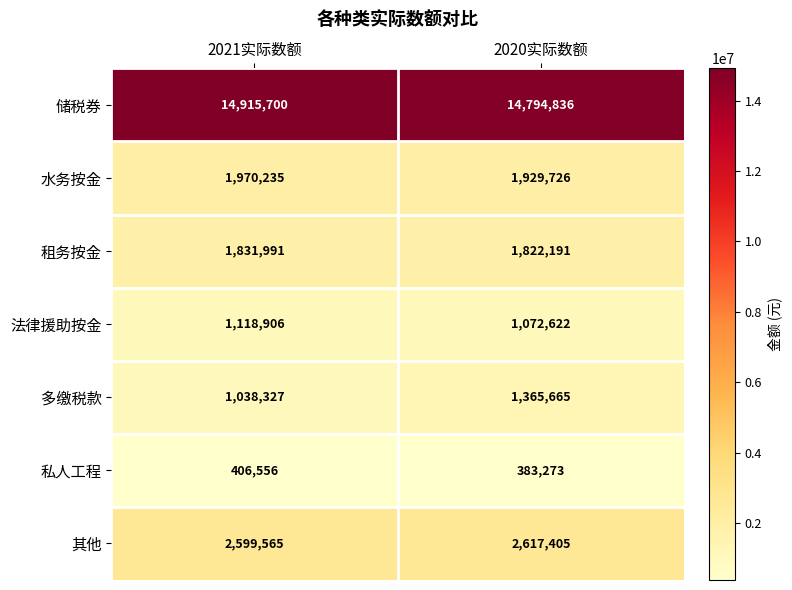

What is the difference between the maximum and minimum values in the 租务按金 series?

9800